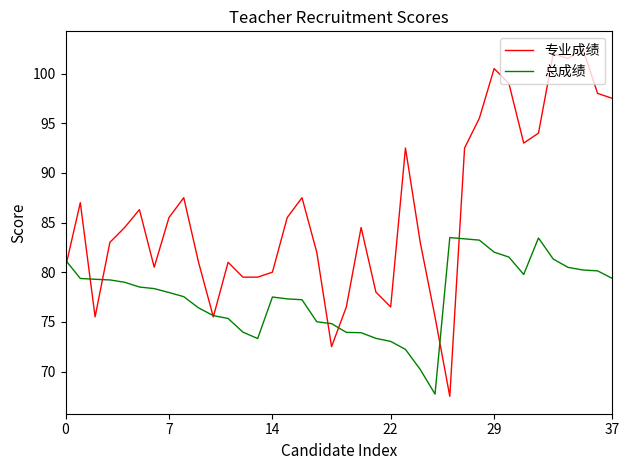

What is the lowest value of the 总成绩 series?

67.7